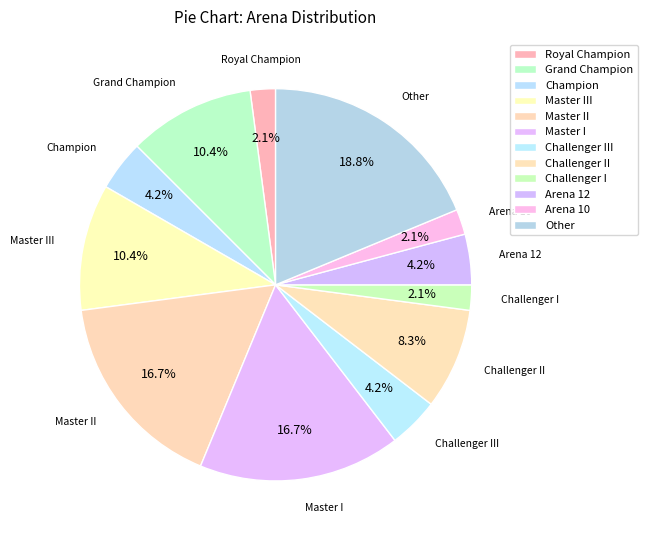

How many segments does this pie chart have?

12